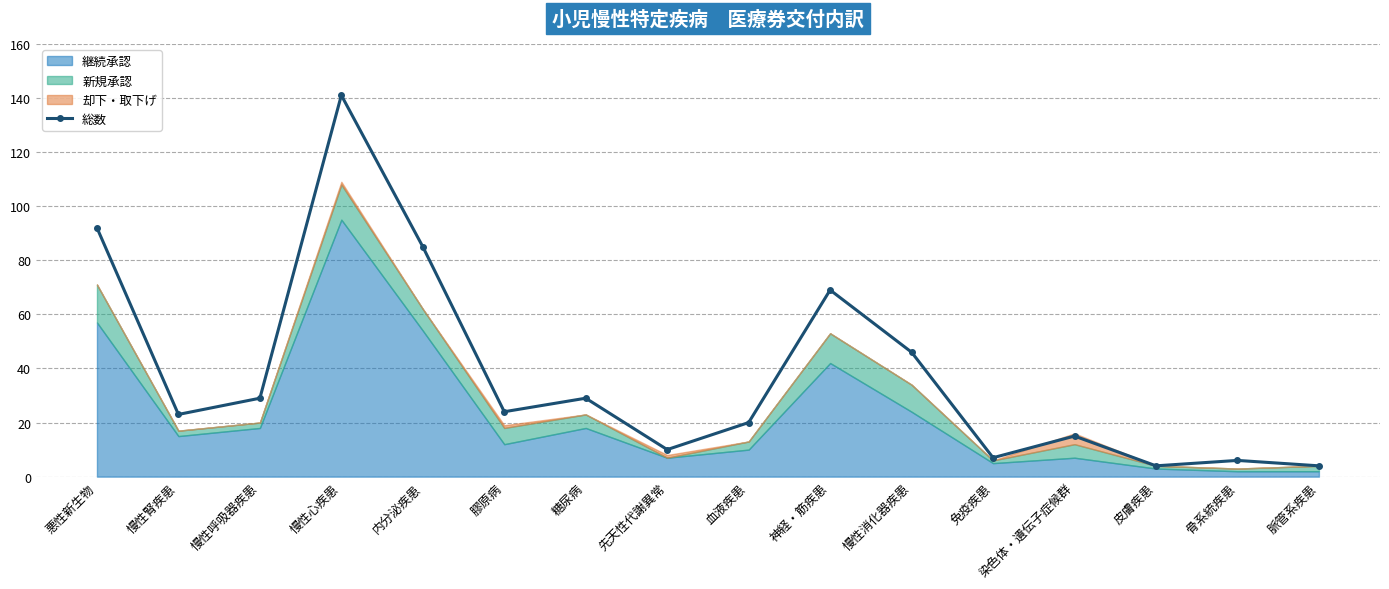

Is it true that the value at 脈管系疾患 is 4?

True